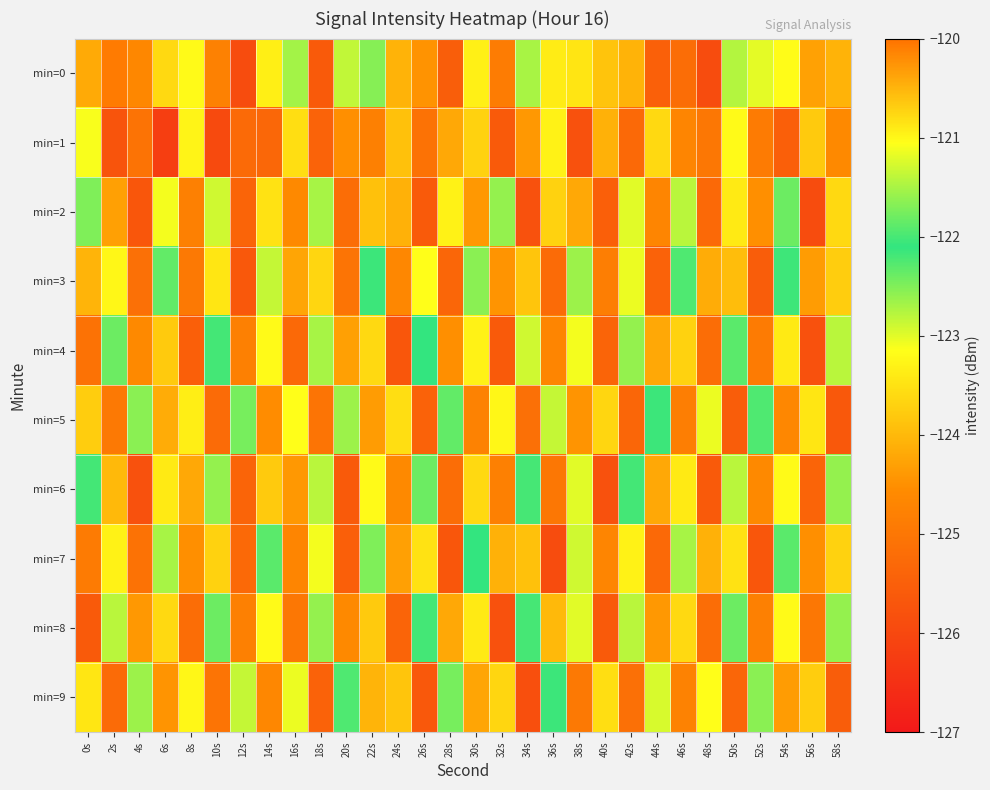

What is the total value across all series at 34s?

-1237.4